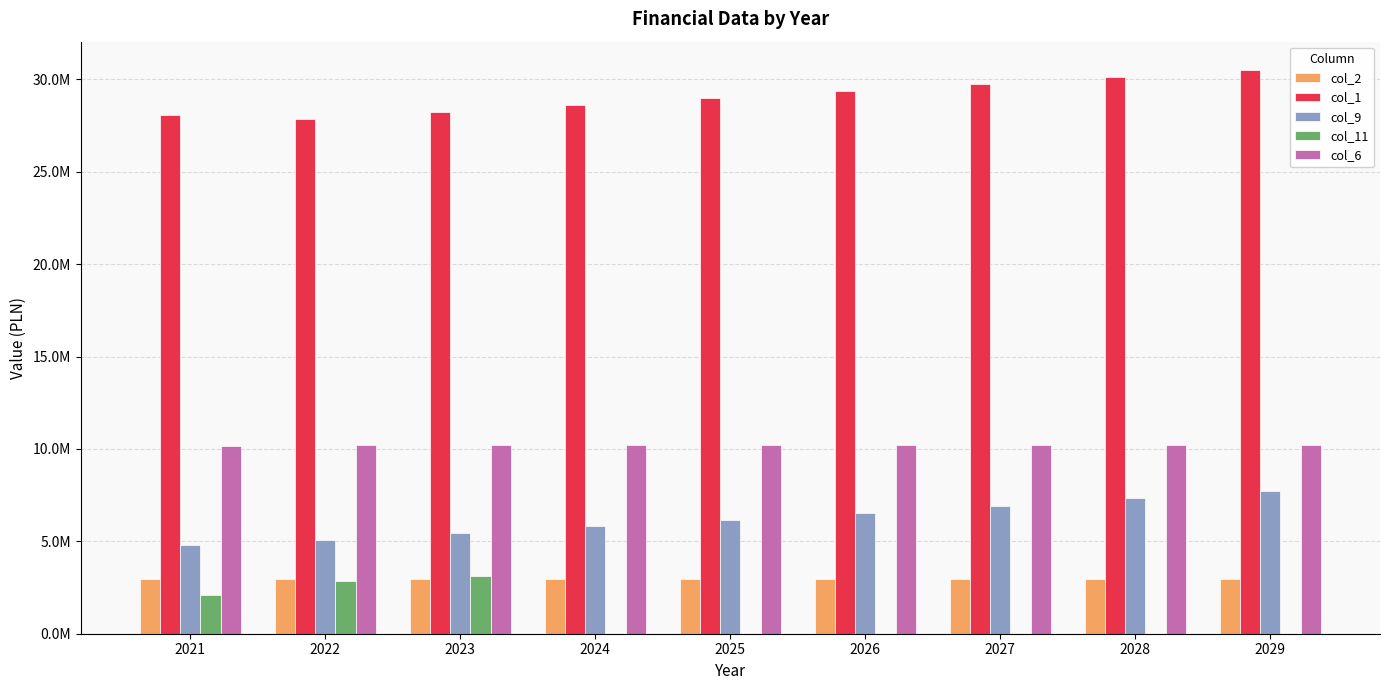

Reading right to left, what are all the values shown in this chart?

col_2: 2977363.0	2977363.0	2977363.0	2977363.0	2977363.0	2977363.0	2977363.0	2977363.0	2977363.0
col_1: 30511167.0	30119613.0	29733082.0	29351513.0	28974840.0	28603000.0	28235933.0	27873577.0	28060359.0
col_9: 7714408.0	7322854.0	6936323.0	6554754.0	6178081.0	5806241.0	5439174.0	5076818.0	4792543.0
col_11: 0.0	0.0	0.0	0.0	0.0	0.0	3099292.0	2873852.0	2117392.0
col_6: 10228616.0	10228616.0	10228616.0	10228616.0	10228616.0	10228616.0	10228616.0	10228616.0	10157452.0